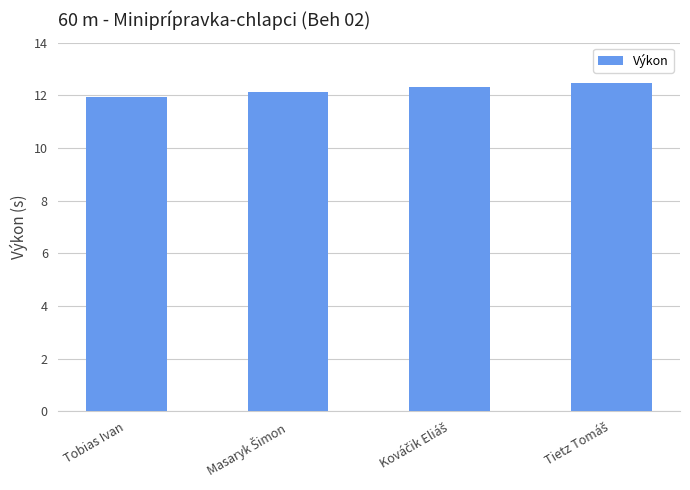

What is the minimum value shown in the chart?

11.9